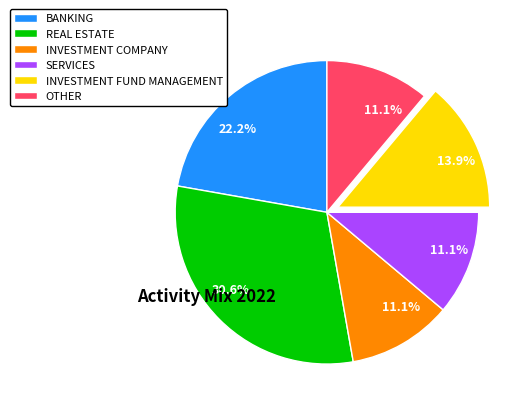

Count the number of slices in the pie.

6